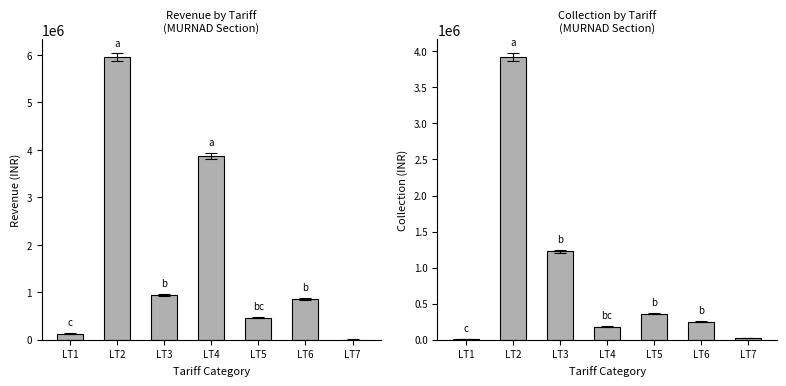

What is the difference between the maximum and minimum values in the Revenue series?

5949912.5